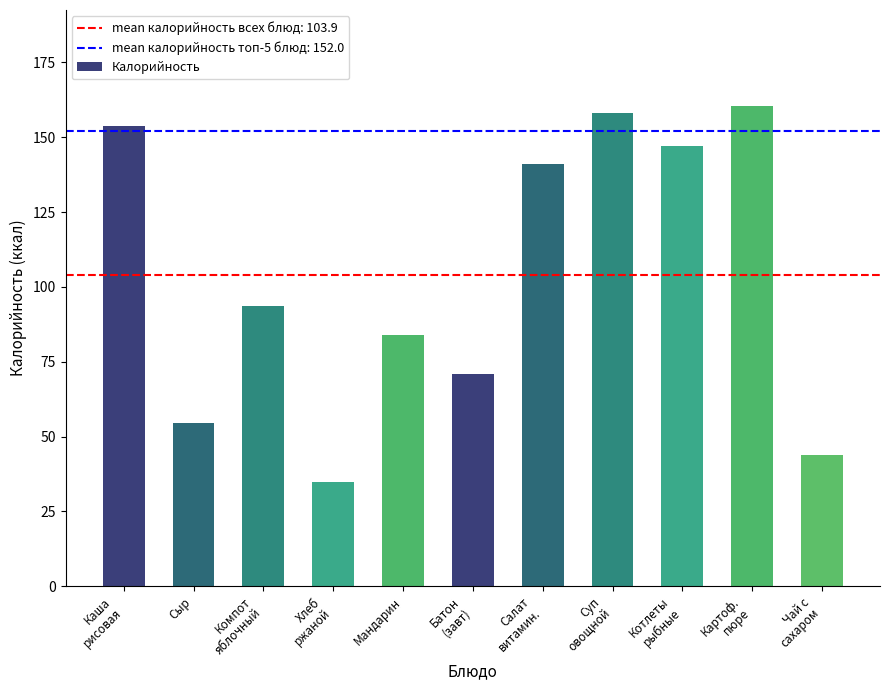

Does the chart contain stacked bars?

No